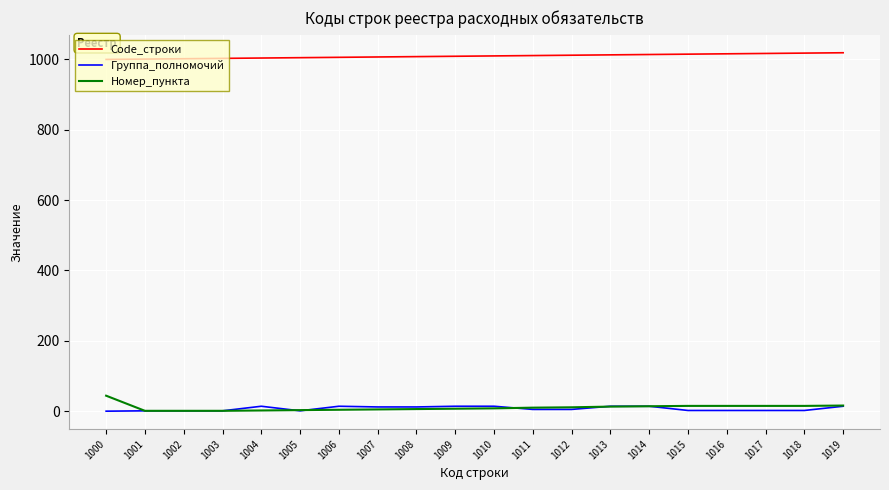

True or false: Номер_пункта and Code_строки intersect in this chart.

False